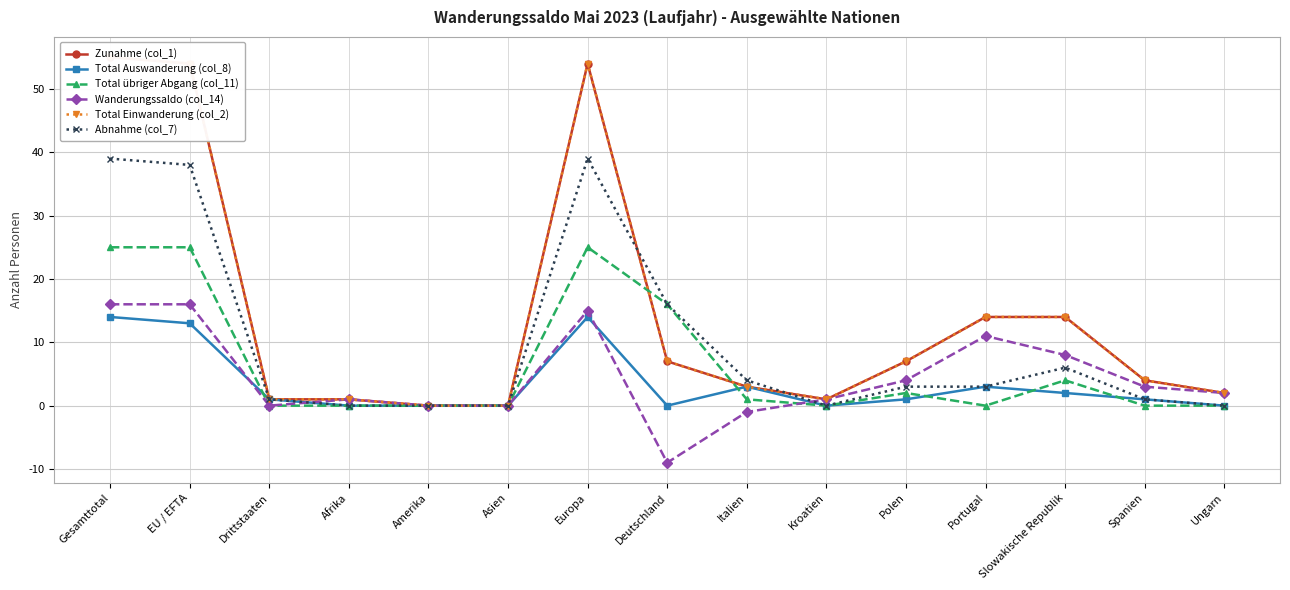

Where is the first local minimum for Wanderungssaldo (col_14)?

Drittstaaten